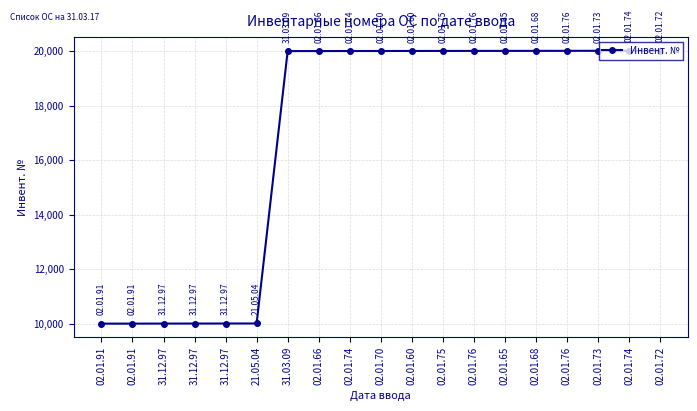

What is the label of the 6th point from the right?

02.01.65